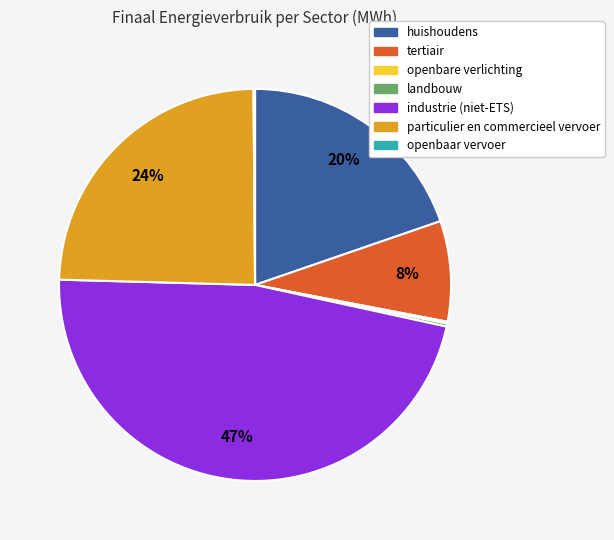

Is tertiair the majority of the pie?

No